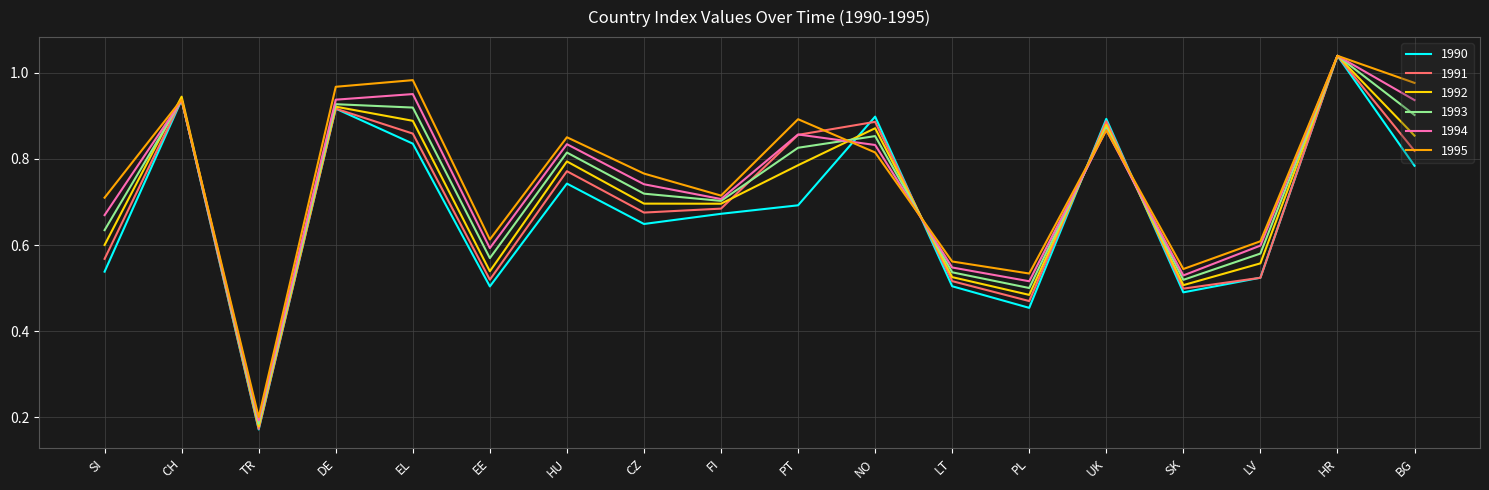

At which label does 1990 reach its minimum?

TR